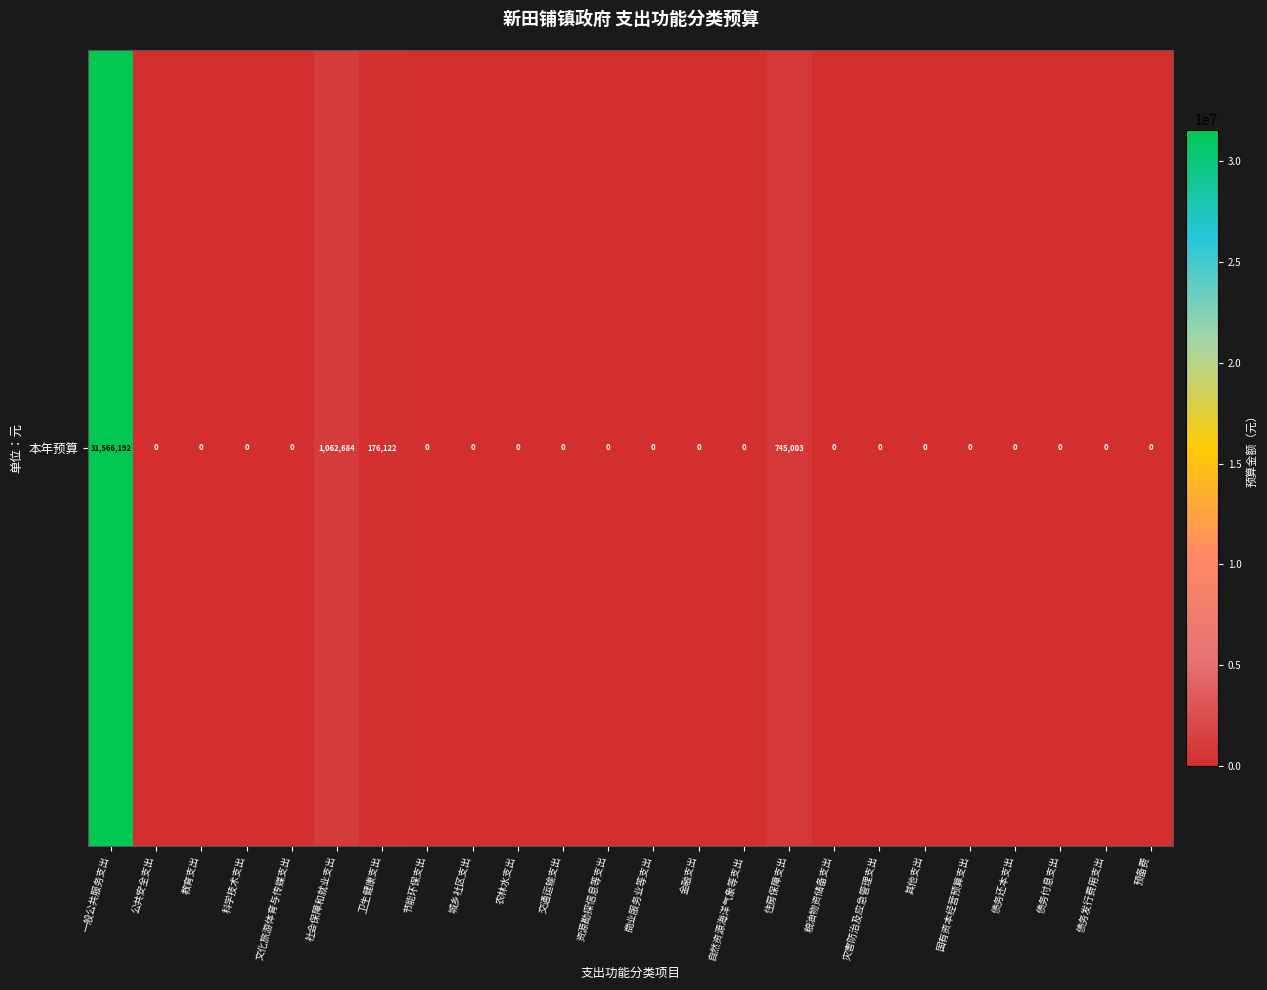

True or false: the data shows 176122.2 at 卫生健康支出.

True